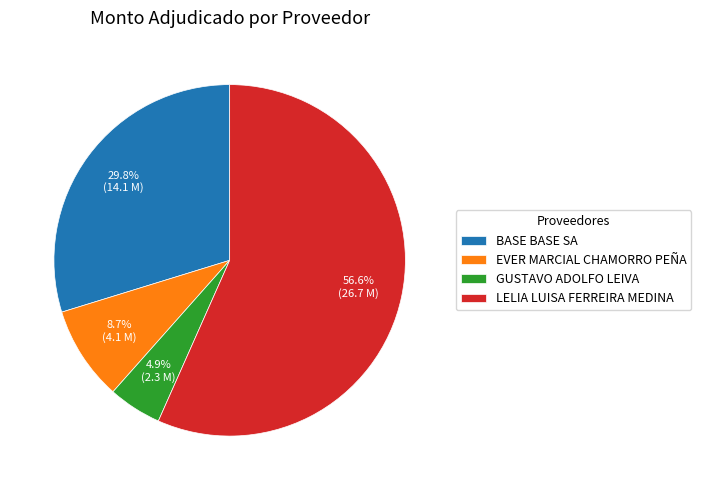

To the nearest percent, what is the difference between the largest and smallest slice percentages?

52%